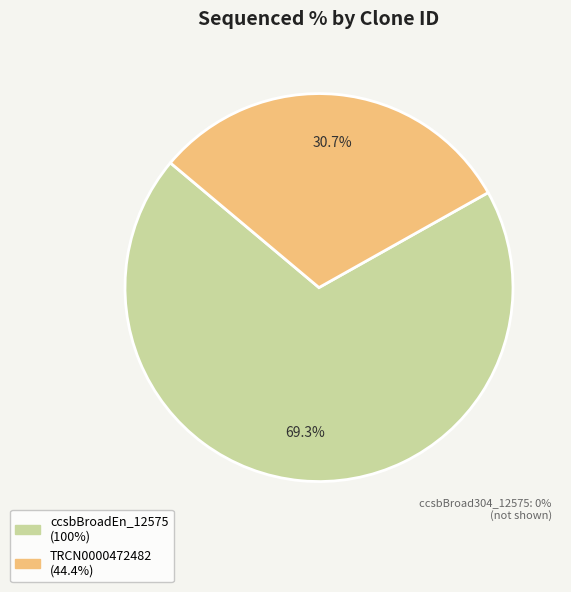

Is there any slice that represents more than half of the pie?

Yes